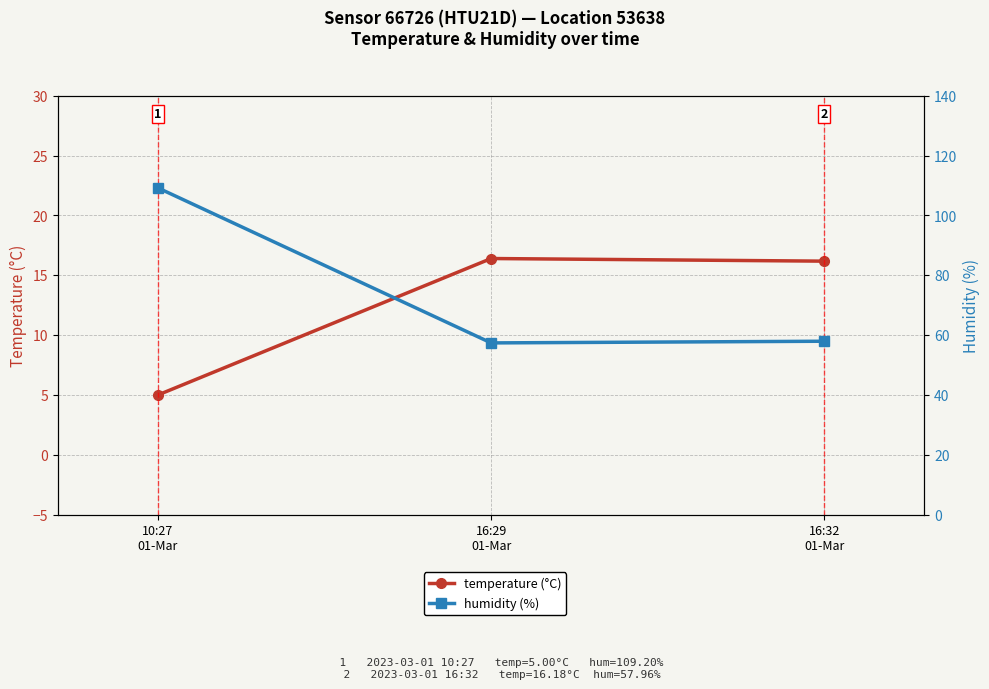

Reading left to right, transcribe all the data shown in this chart.

temperature (°C): 10:27
01-Mar=5.0	16:29
01-Mar=16.4	16:32
01-Mar=16.2
humidity (%): 10:27
01-Mar=109.2	16:29
01-Mar=57.4	16:32
01-Mar=58.0